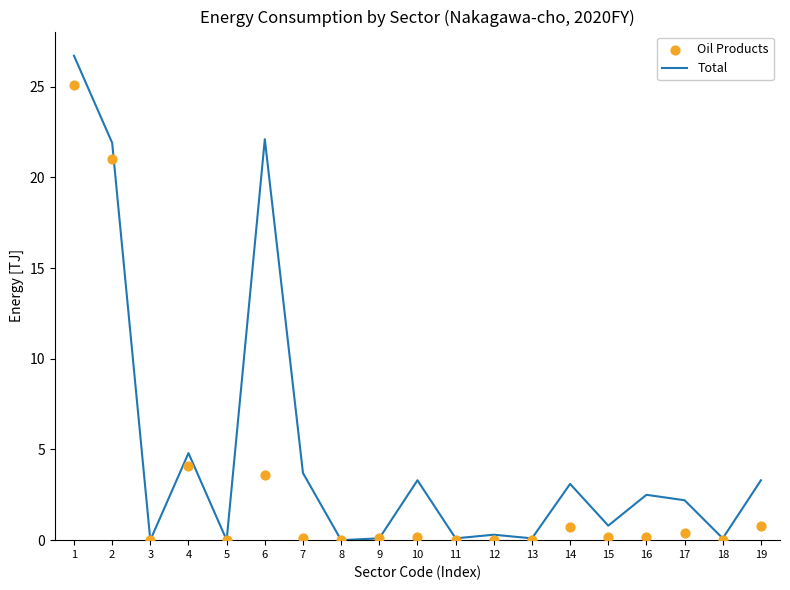

At how many categories does at least one series exceed 19?

3